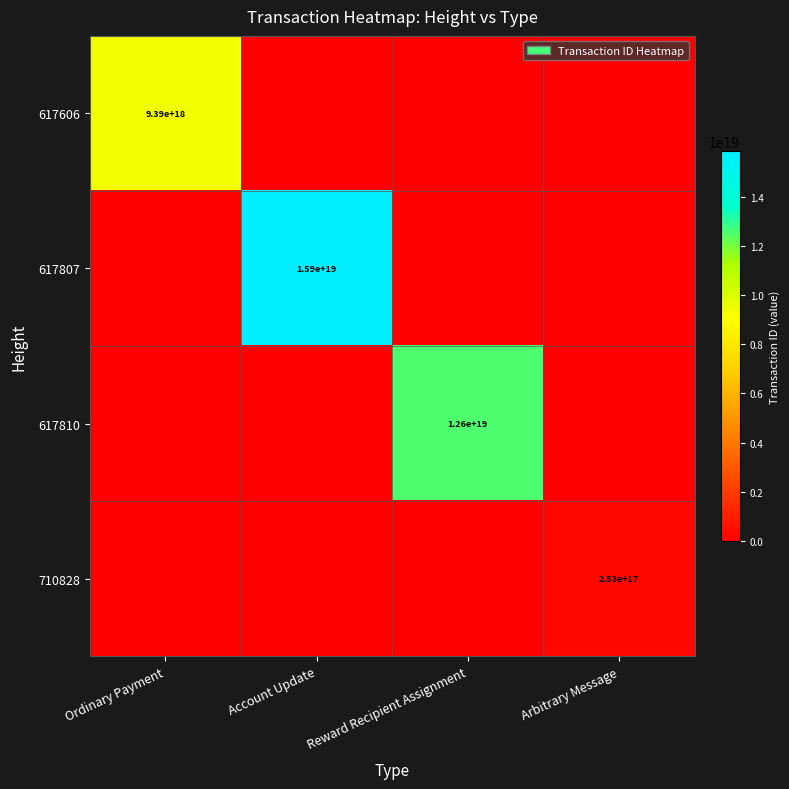

Is it true that 617606 equals 9390000000000000000 at Ordinary Payment?

True